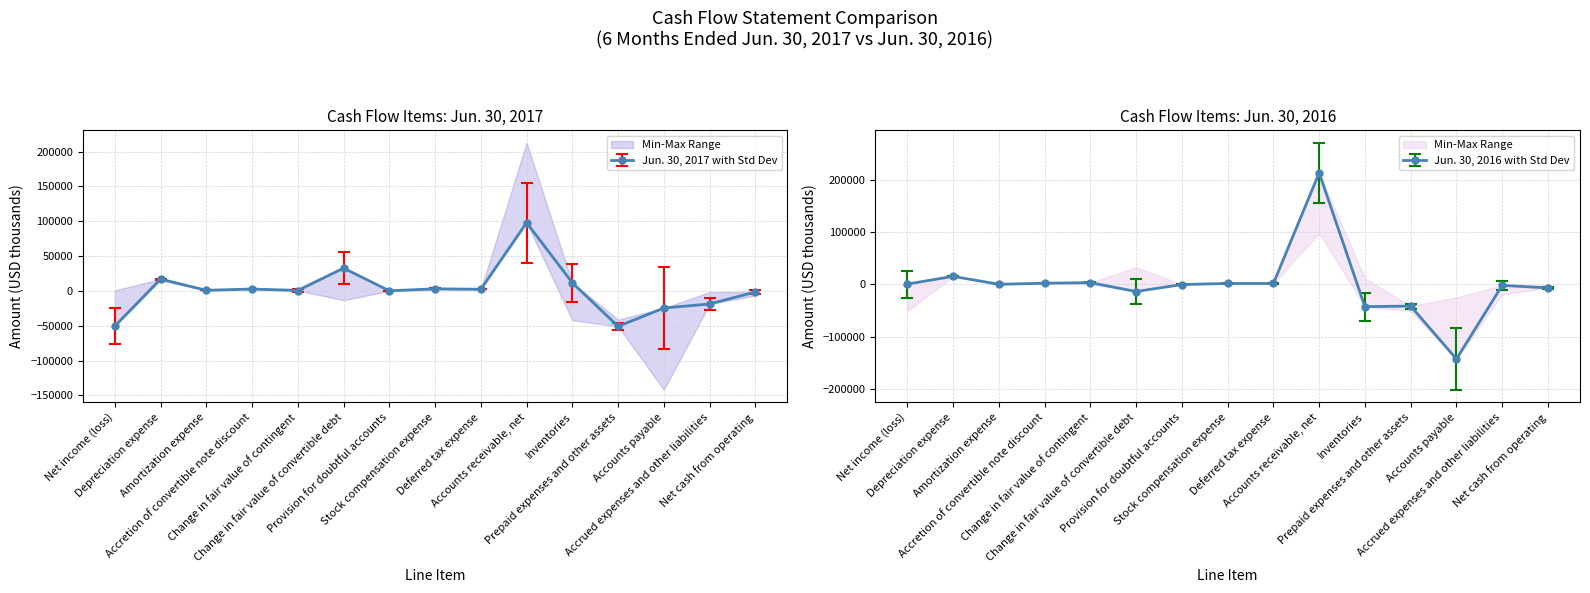

True or false: Jun. 30, 2017 has a value of 787 at Stock compensation expense.

False